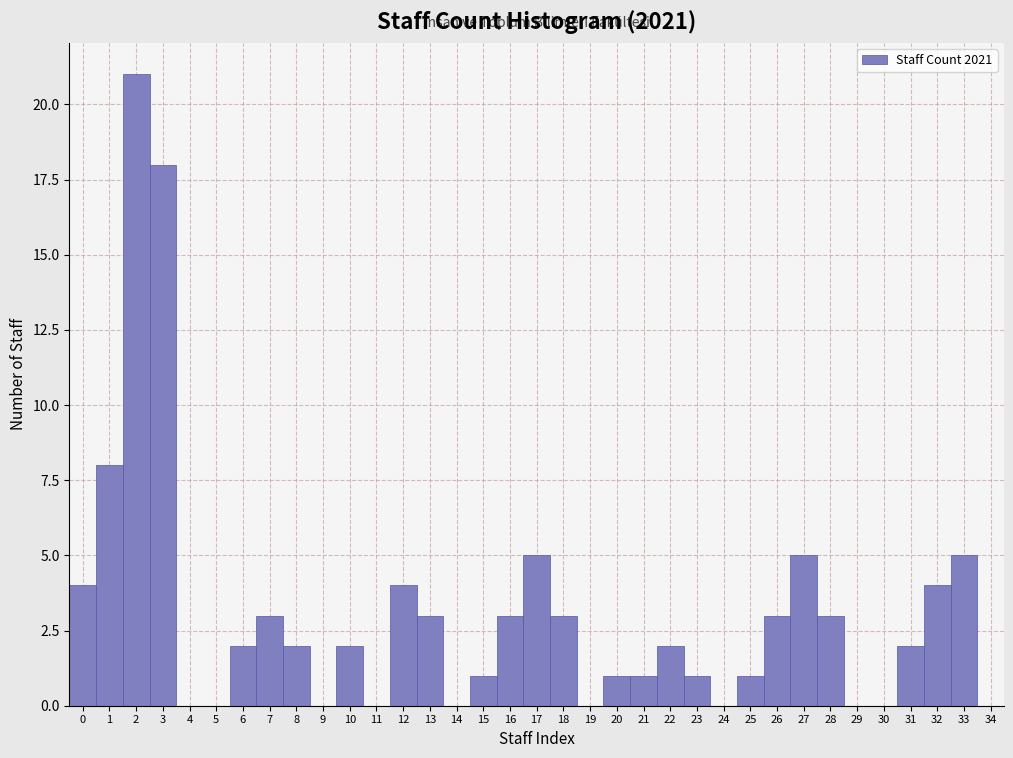

Reading left to right, list every bar in this chart as the range it spans on the x-axis followed by its height. The values are not printed on the chart, so give them approximately, as read against the axis.

-0.5 to 0.5: 4
0.5 to 1.5: 8
1.5 to 2.5: 21
2.5 to 3.5: 18
3.5 to 4.5: 0
4.5 to 5.5: 0
5.5 to 6.5: 2
6.5 to 7.5: 3
7.5 to 8.5: 2
8.5 to 9.5: 0
9.5 to 10.5: 2
10.5 to 11.5: 0
11.5 to 12.5: 4
12.5 to 13.5: 3
13.5 to 14.5: 0
14.5 to 15.5: 1
15.5 to 16.5: 3
16.5 to 17.5: 5
17.5 to 18.5: 3
18.5 to 19.5: 0
19.5 to 20.5: 1
20.5 to 21.5: 1
21.5 to 22.5: 2
22.5 to 23.5: 1
23.5 to 24.5: 0
24.5 to 25.5: 1
25.5 to 26.5: 3
26.5 to 27.5: 5
27.5 to 28.5: 3
28.5 to 29.5: 0
29.5 to 30.5: 0
30.5 to 31.5: 2
31.5 to 32.5: 4
32.5 to 33.5: 5
33.5 to 34.5: 0